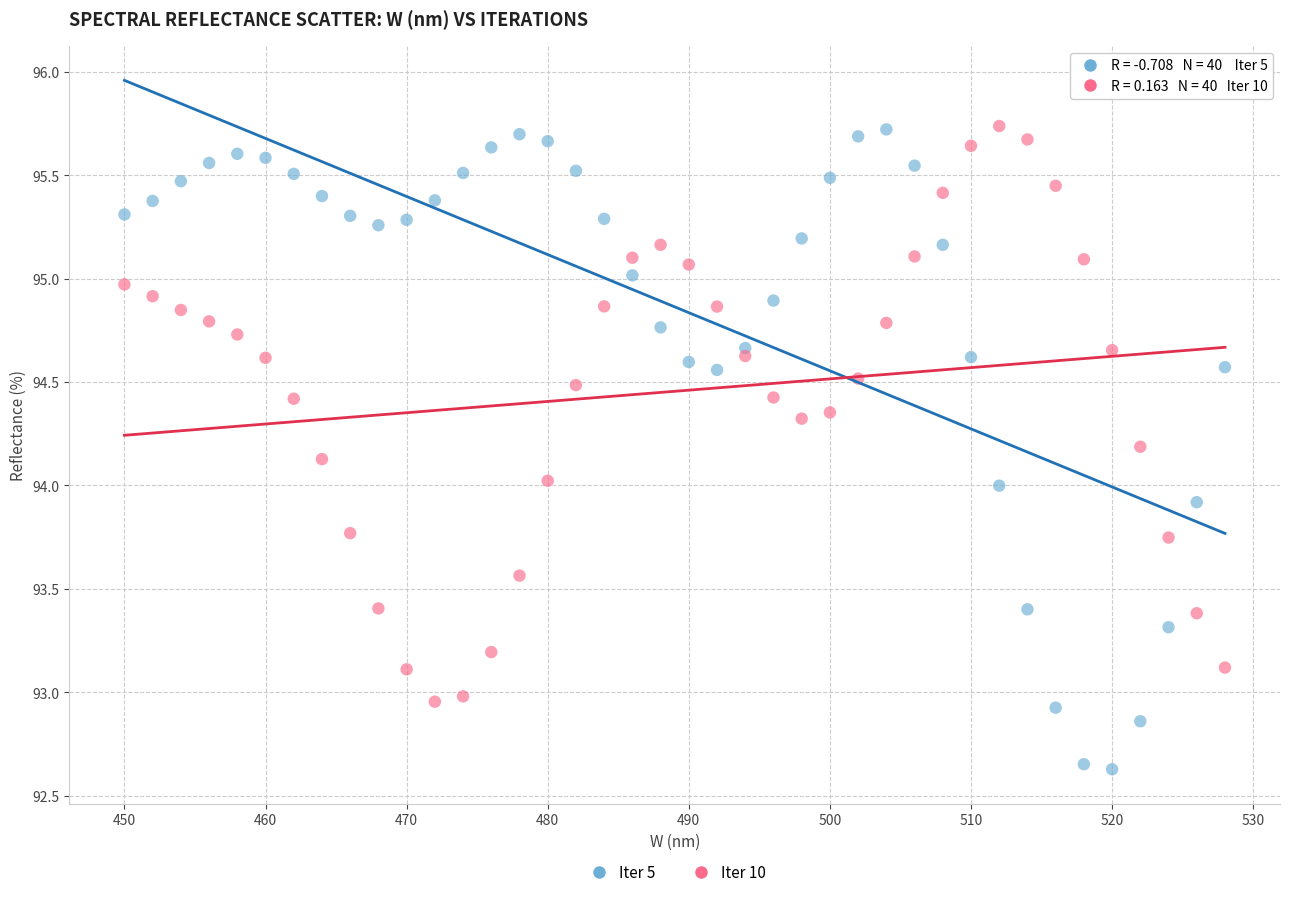

Across all data points, what is the range of X values (max minus min)?

78.0